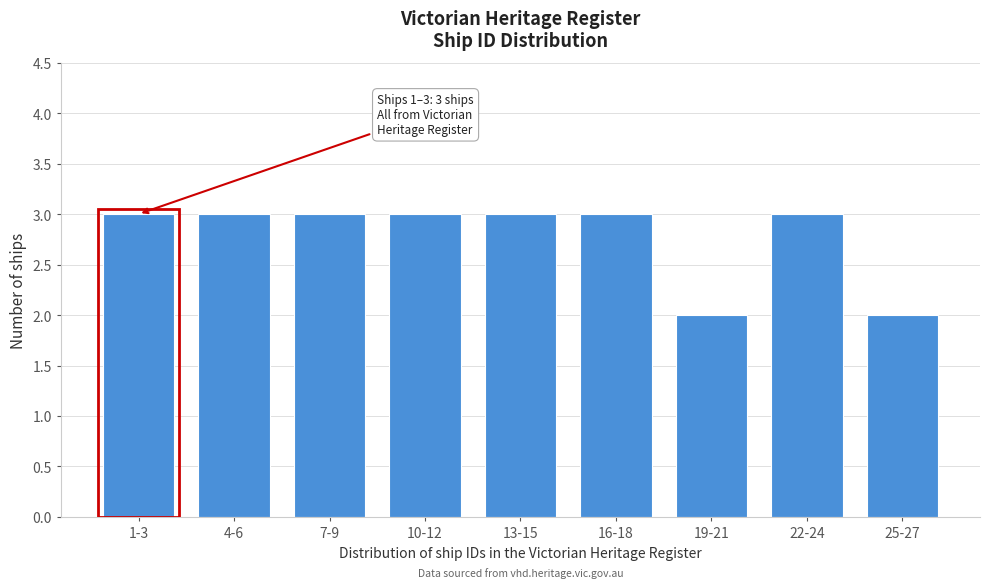

Reading right to left, list all the values displayed in this chart.

2	3	2	3	3	3	3	3	3